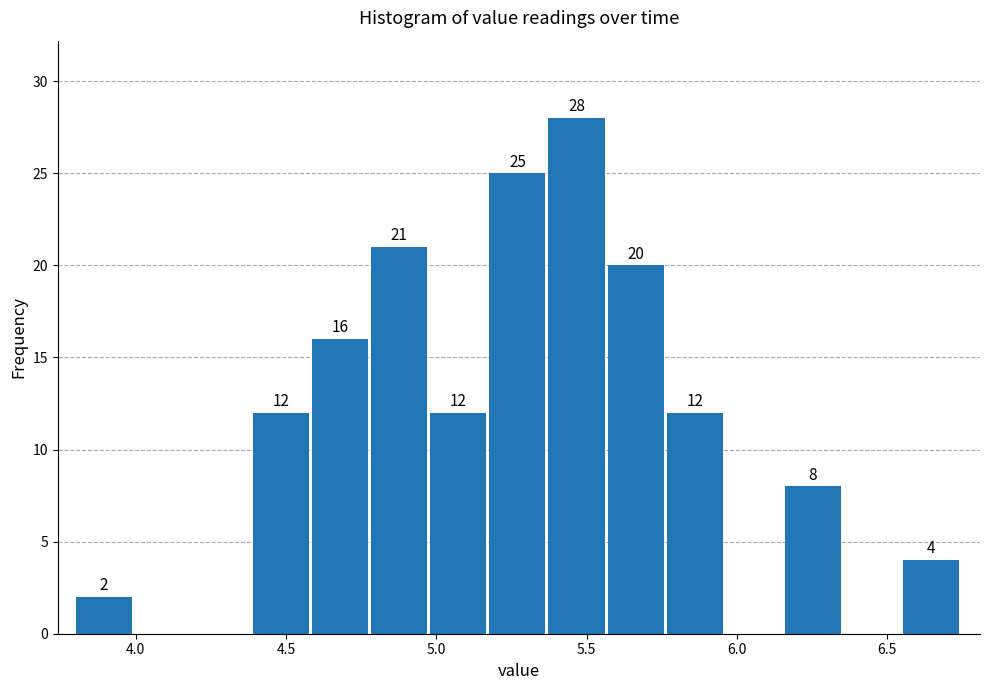

Around what value on the x-axis is the tallest bar? Give the approximate position of its centre, as read against the axis.

5.45